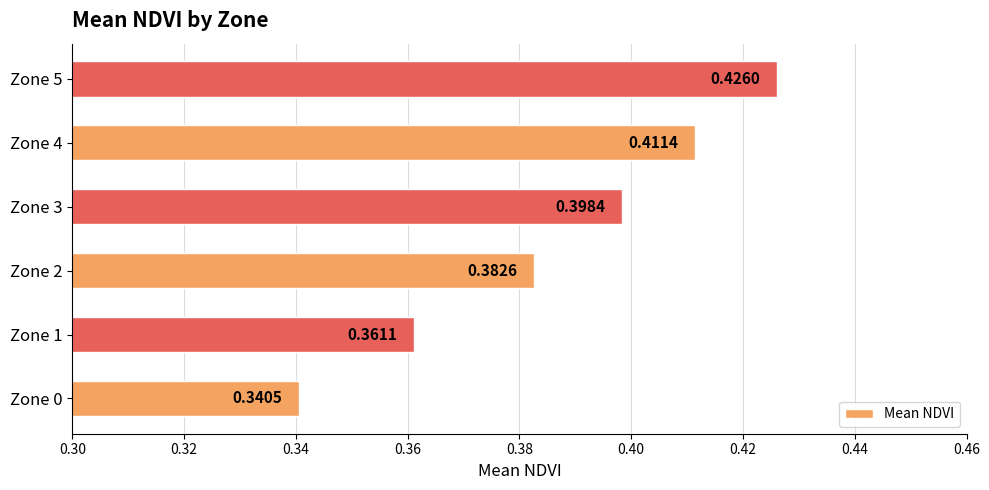

What is the difference between the maximum and minimum values?

0.1